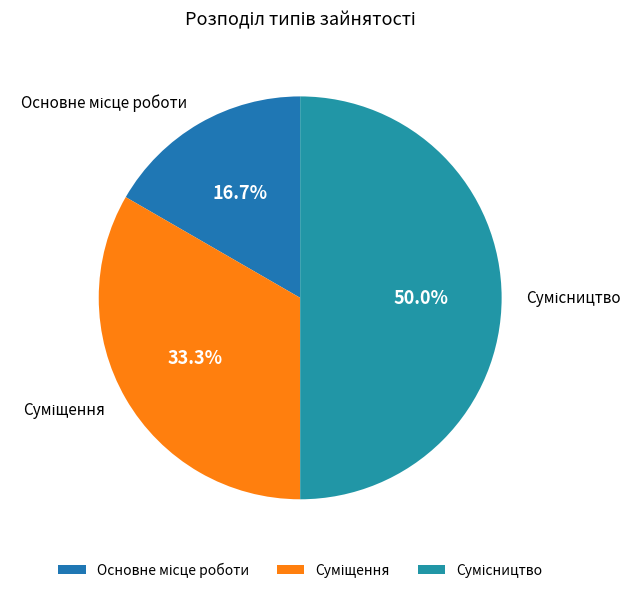

Is Суміщення the majority of the pie?

No